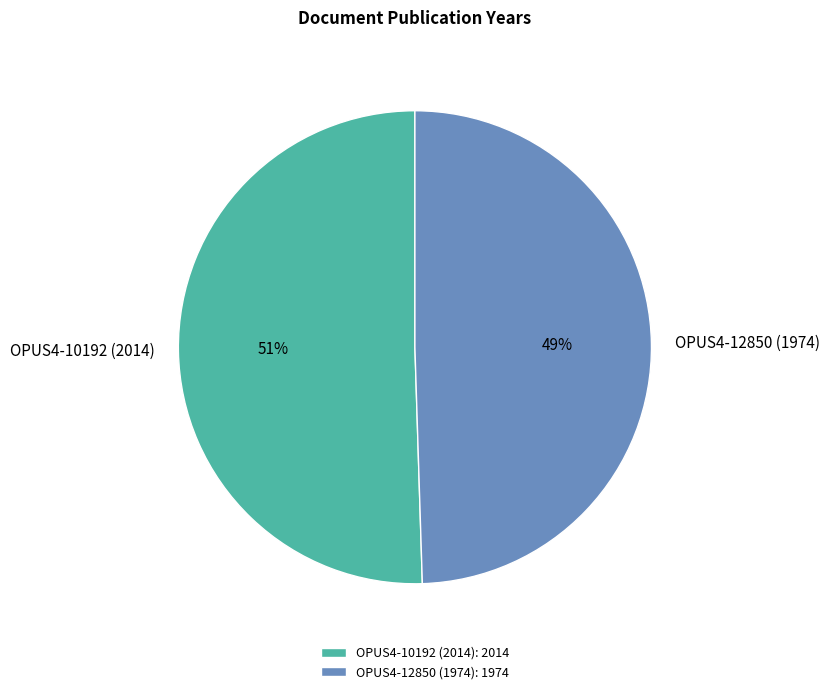

To the nearest percent, what is the combined percentage of OPUS4-10192 (2014) and OPUS4-12850 (1974)?

100%